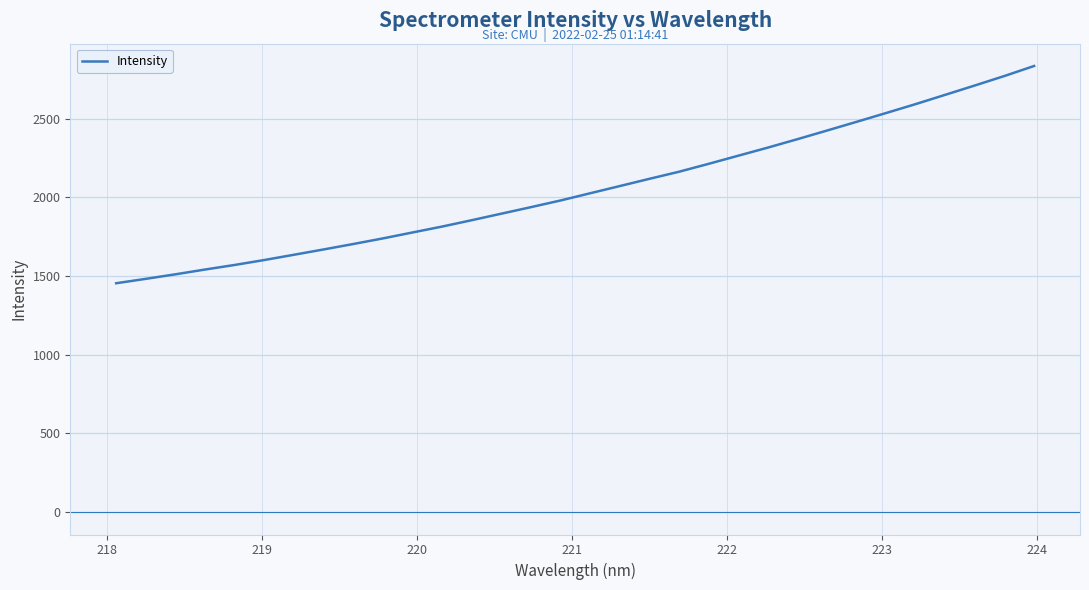

What is the average value?

2052.9